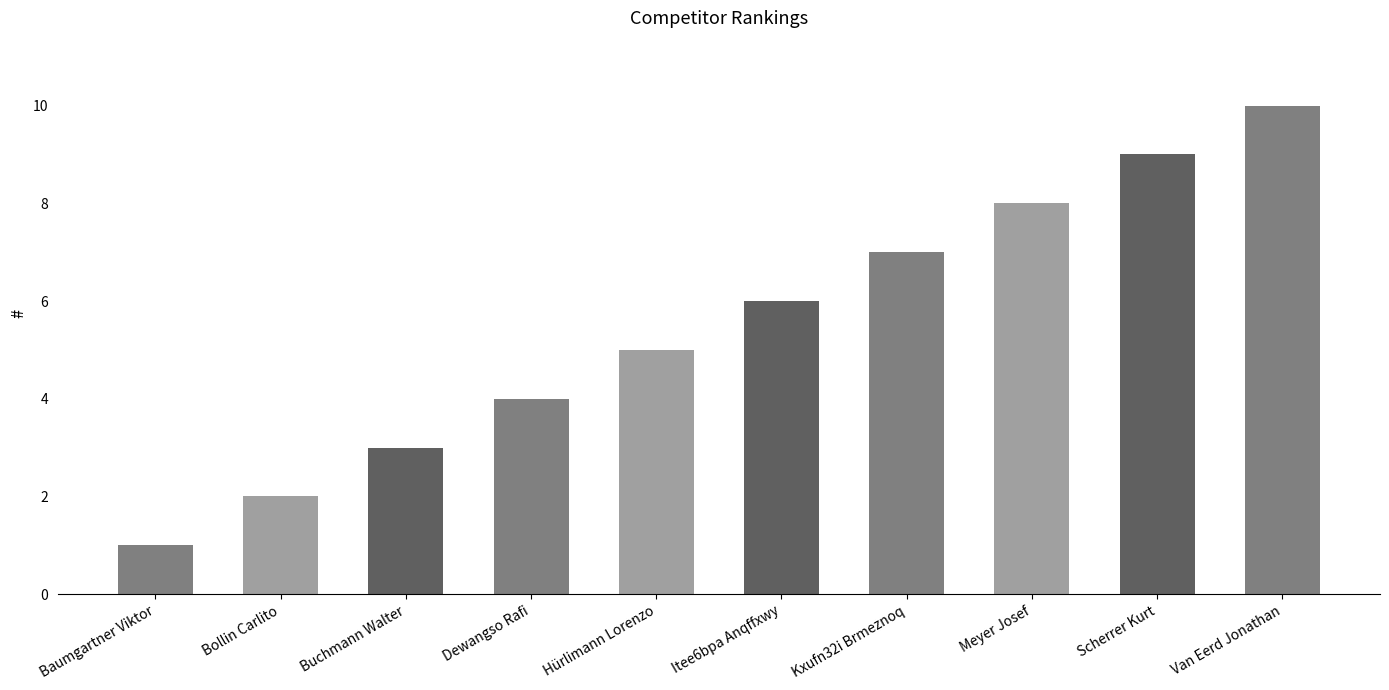

At which label is the value closest to 5?

Hürlimann Lorenzo